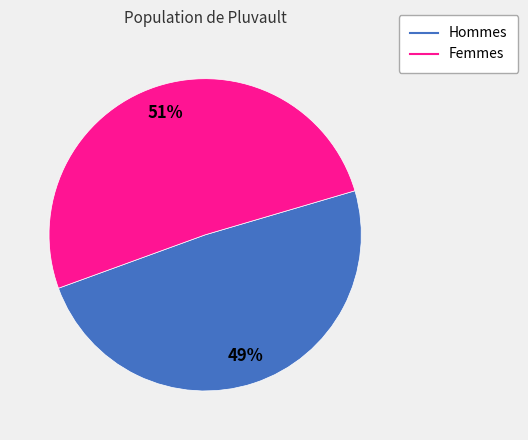

To the nearest percent, what is the difference between the largest and smallest slice percentages?

2%